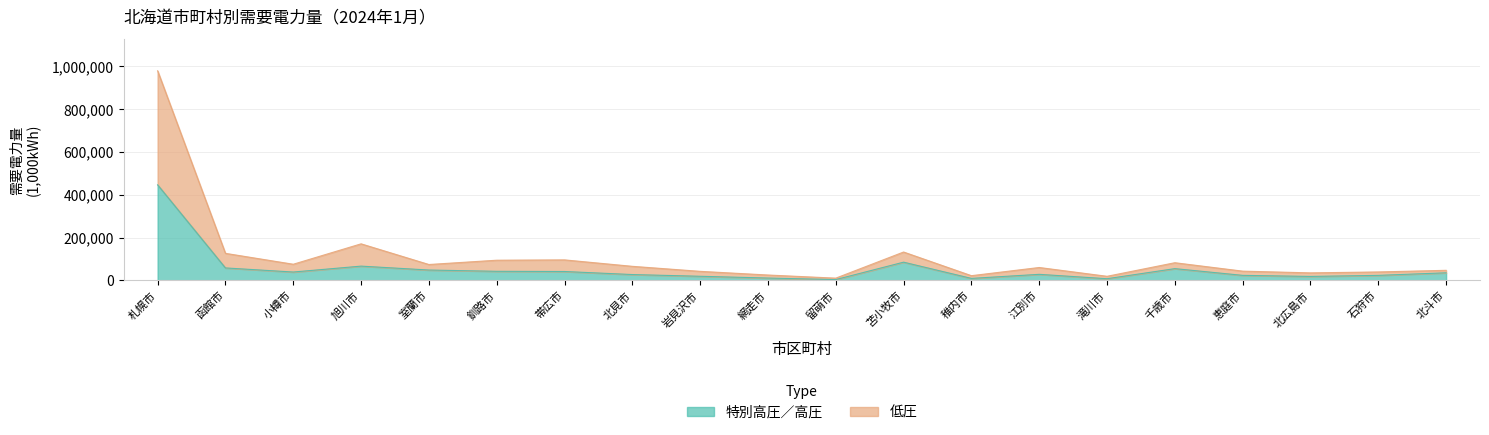

List the series in order of their overall mean, lowest first.

特別高圧／高圧, 低圧